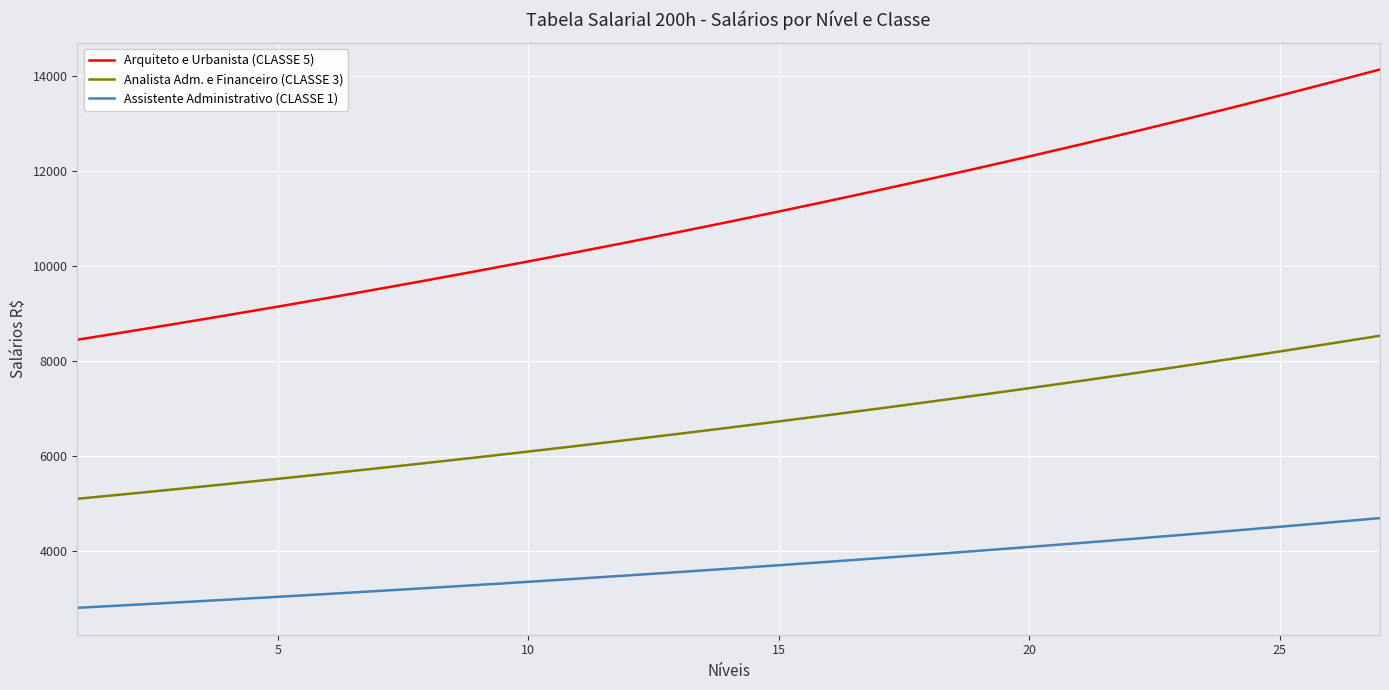

Which series has the widest spread of values?

Arquiteto e Urbanista (CLASSE 5)